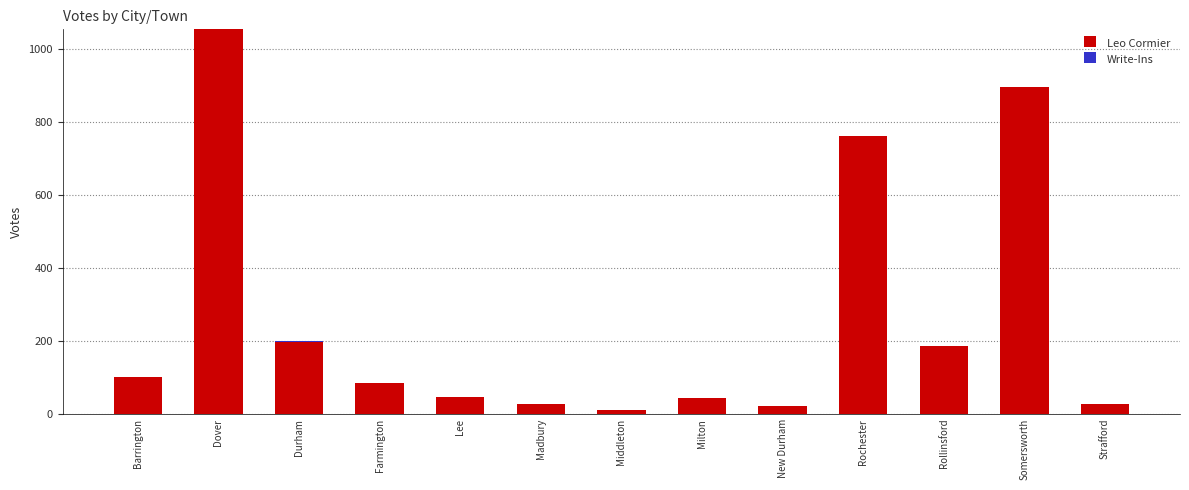

The value of Leo Cormier at Lee is 45. True or false?

True